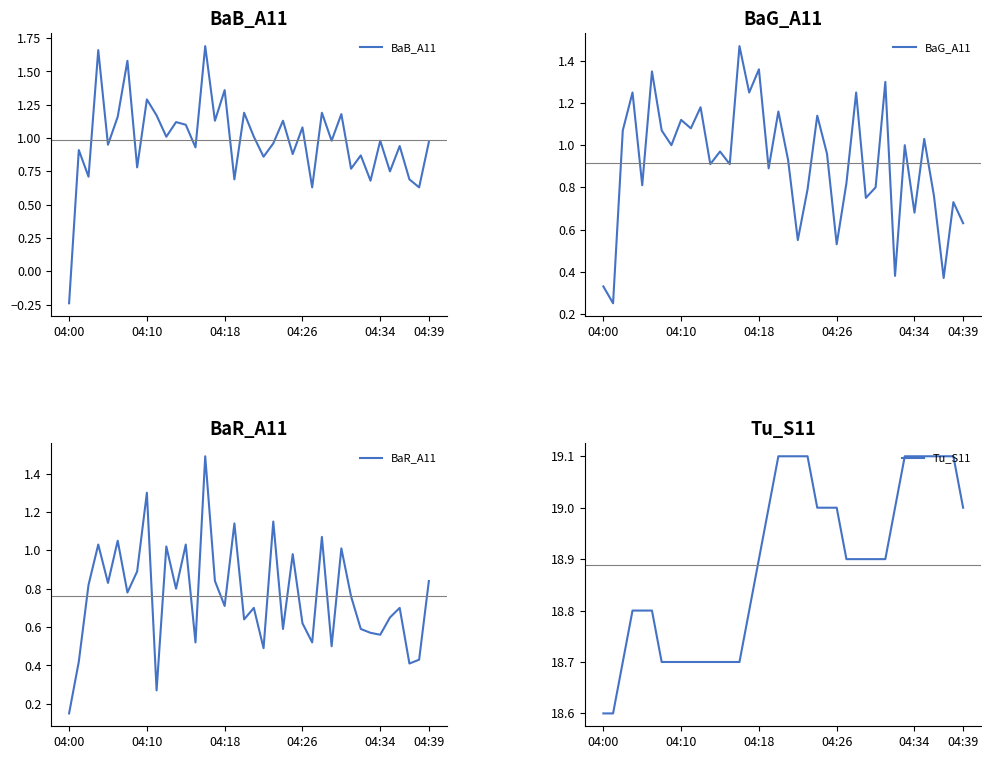

What is the maximum value for BaR_A11?

1.5